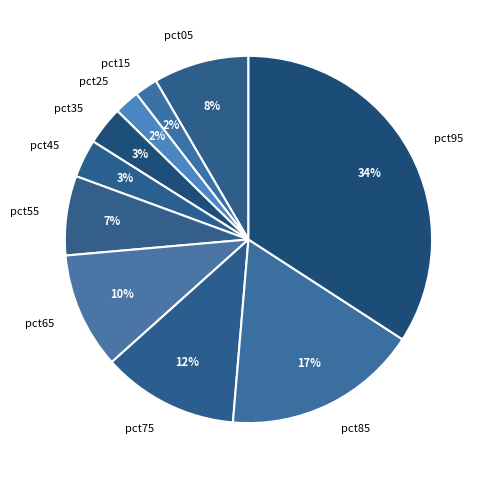

To the nearest percent, what is the difference between the pct55 and pct25 slice percentages?

5%